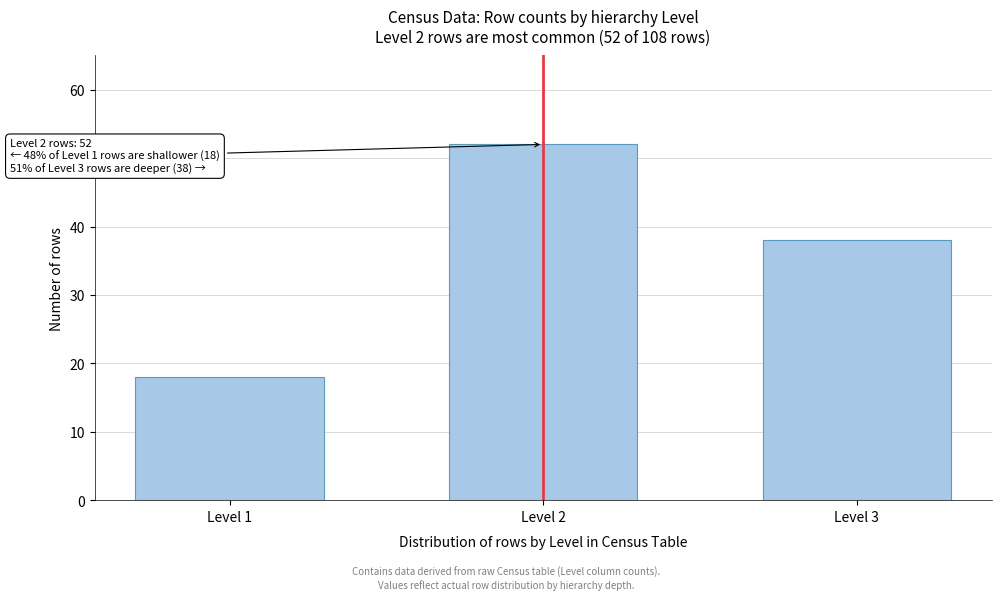

Reading left to right, transcribe all the data shown in this chart.

Level 1=18	Level 2=52	Level 3=38